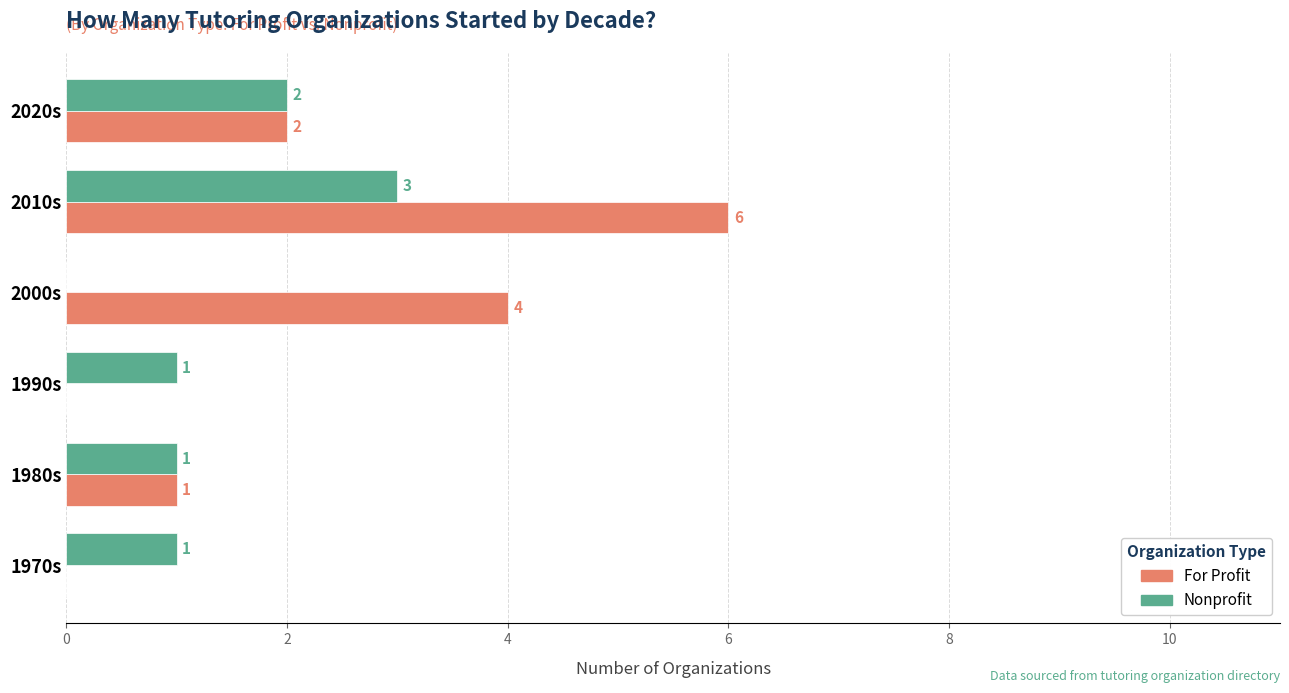

How many For Profit values are between 0 and 4?

5